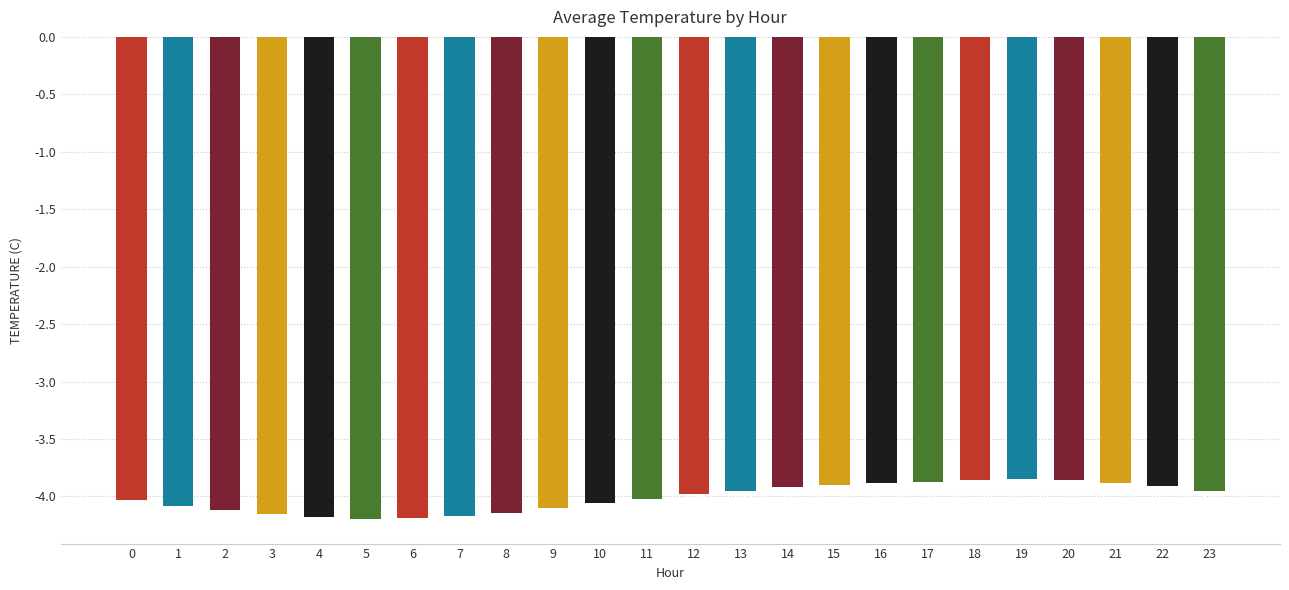

What is the sum of all values?

-96.2